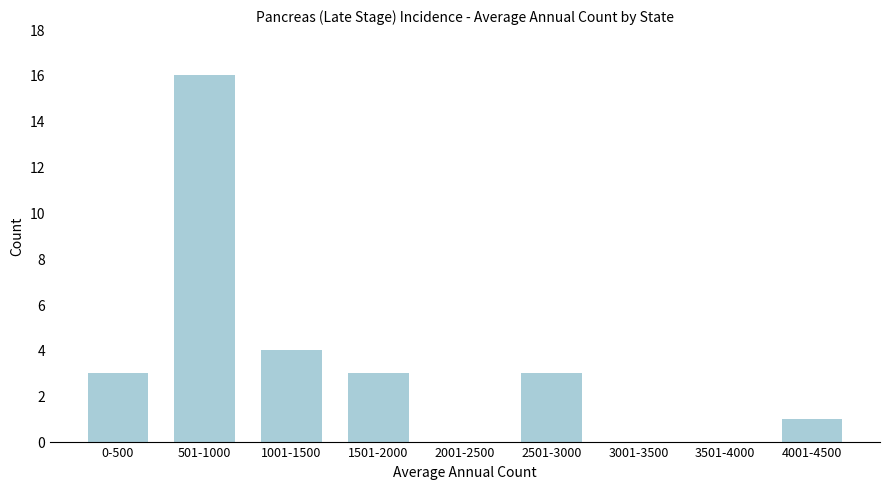

Reading left to right, what are all the values shown in this chart?

0-500=3	501-1000=16	1001-1500=4	1501-2000=3	2001-2500=0	2501-3000=3	3001-3500=0	3501-4000=0	4001-4500=1